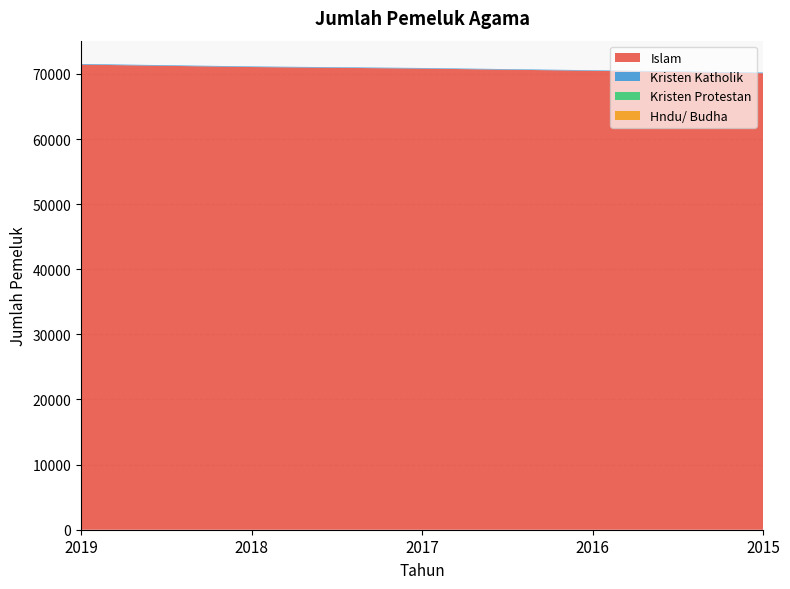

Reading left to right, transcribe all the data shown in this chart.

Islam: 2019=71103	2018=71053	2017=70816	2016=70477	2015=70103
Kristen Katholik: 2019=99	2018=93	2017=90	2016=86	2015=106
Kristen Protestan: 2019=0	2018=0	2017=0	2016=0	2015=0
Hndu/ Budha: 2019=0	2018=0	2017=0	2016=0	2015=0